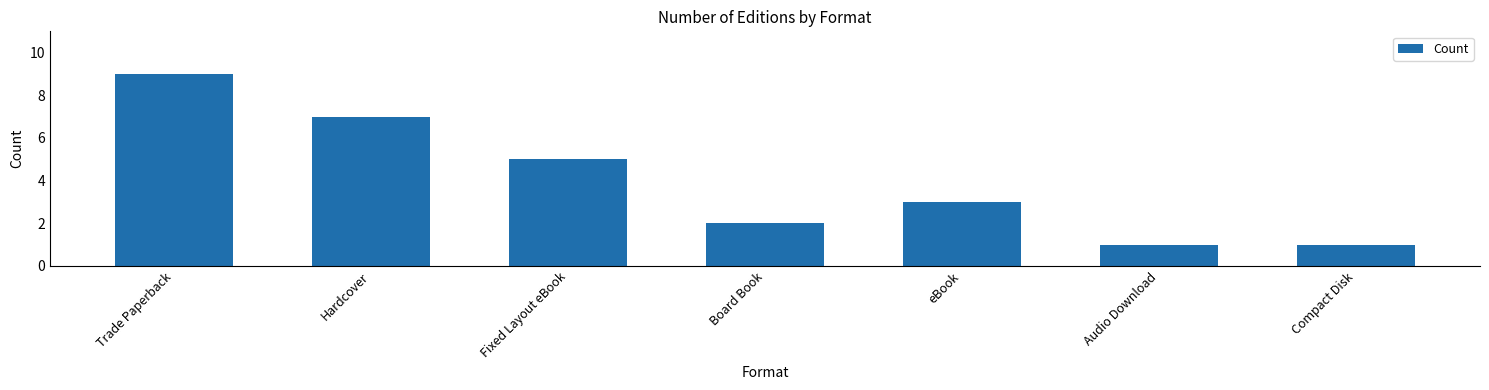

At which label does the data first exceed 3?

Trade Paperback